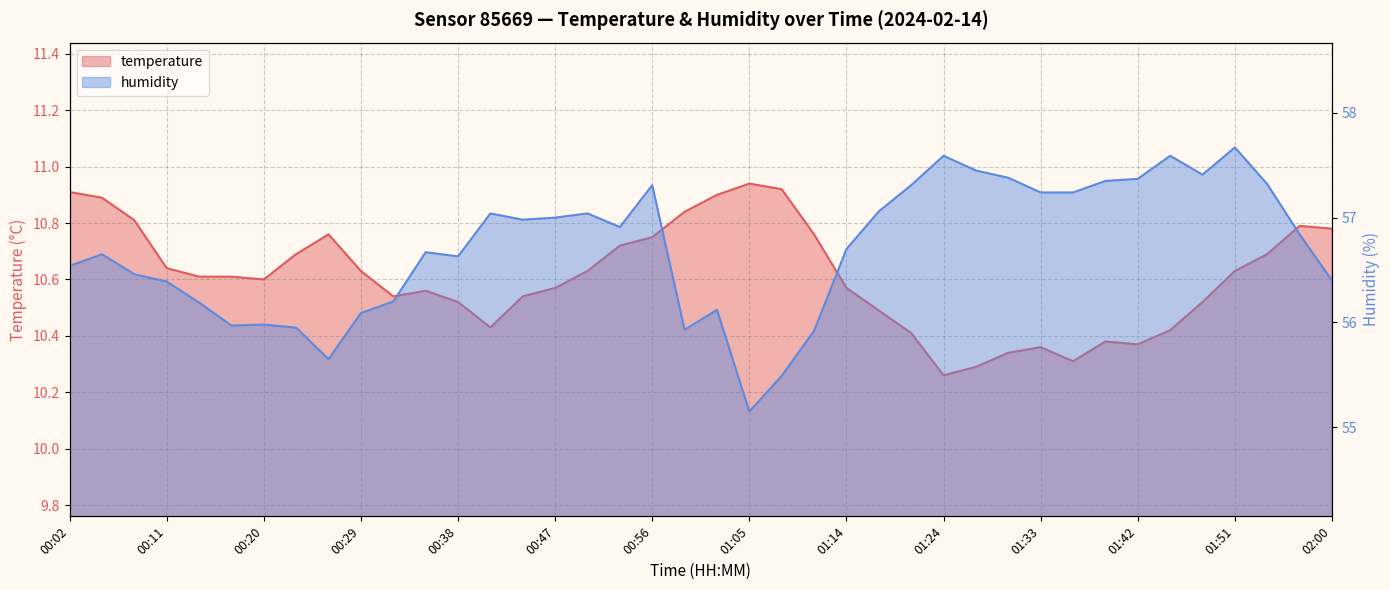

List the series in order of their overall mean, highest first.

humidity, temperature